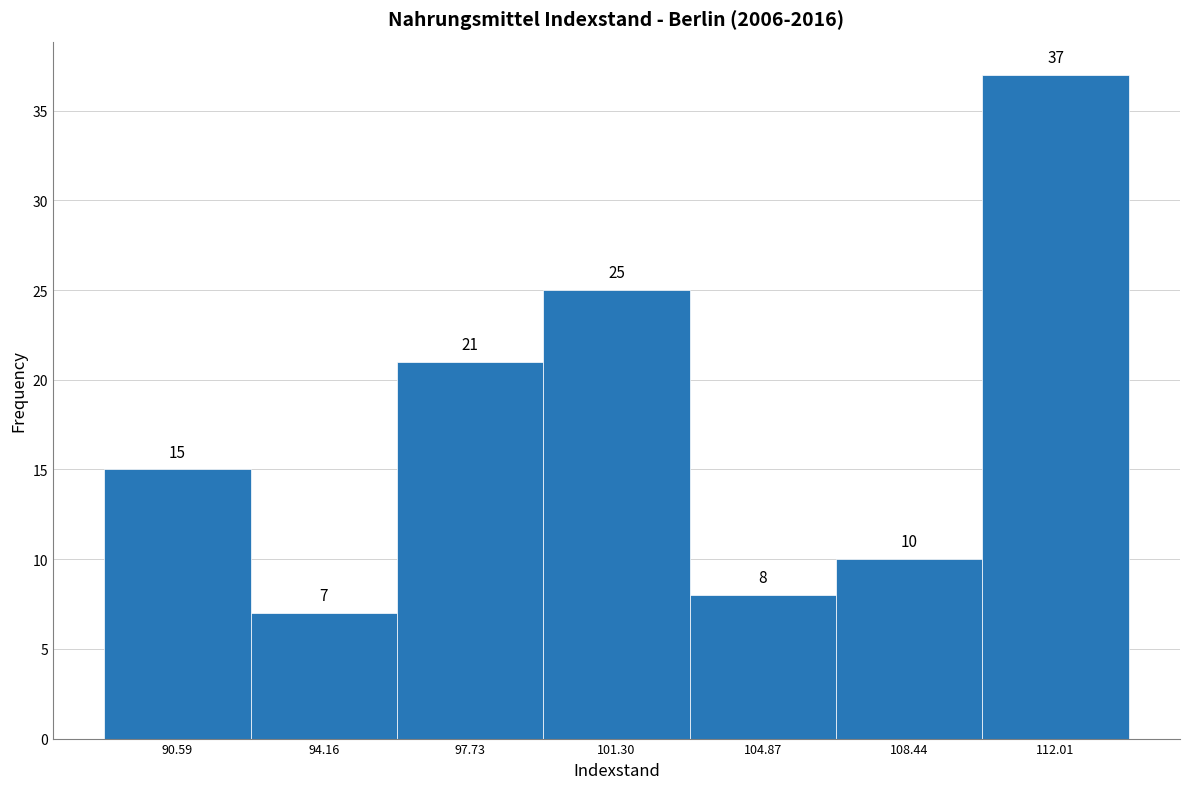

Reading left to right, list every bar in this chart as the range it spans on the x-axis followed by its height. The bar edges are not printed on the chart, so give them approximately, as read against the axis.

89.0 to 92.5: 15
92.5 to 96.0: 7
96.0 to 99.5: 21
99.5 to 103.0: 25
103.0 to 106.5: 8
106.5 to 110.0: 10
110.0 to 114.0: 37